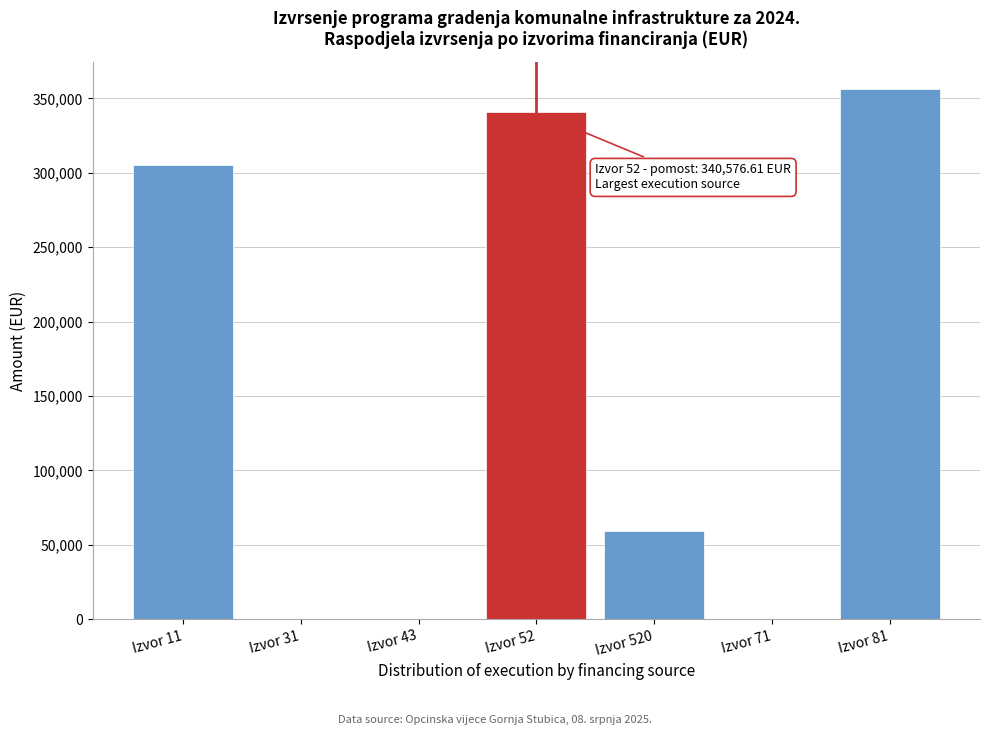

Reading left to right, list all the values displayed in this chart.

Izvor 11=305268.6	Izvor 31=0.0	Izvor 43=0.0	Izvor 52=340576.6	Izvor 520=59330.0	Izvor 71=0.0	Izvor 81=356589.4